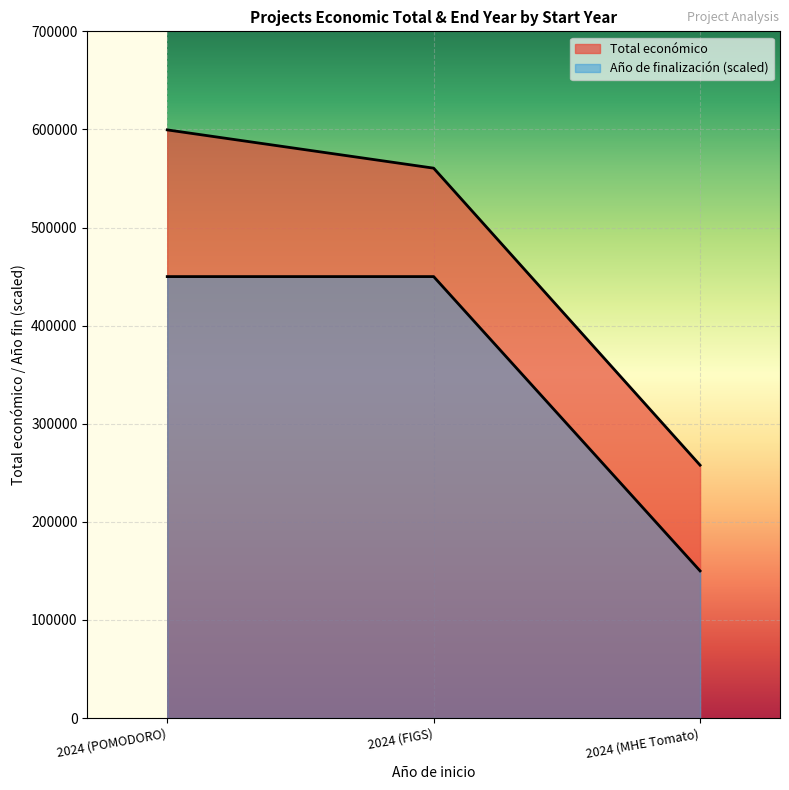

Reading left to right, list all the values displayed in this chart.

Total económico: 599540	560529	257770
Año de finalización: 450000	450000	150000